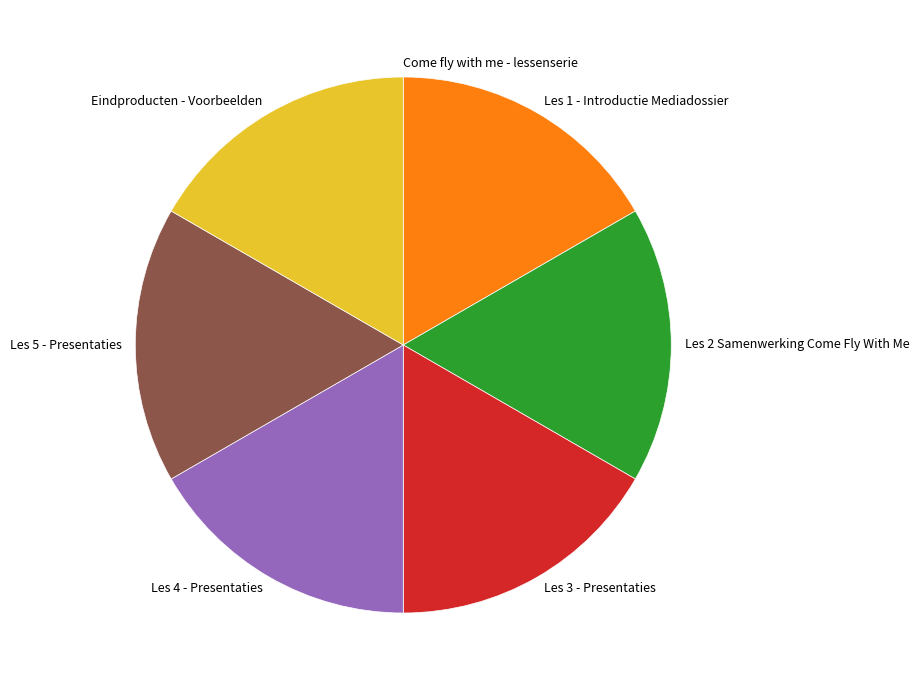

What is the ratio of the value at Eindproducten - Voorbeelden to the value at Les 1 - Introductie Mediadossier?

1.0